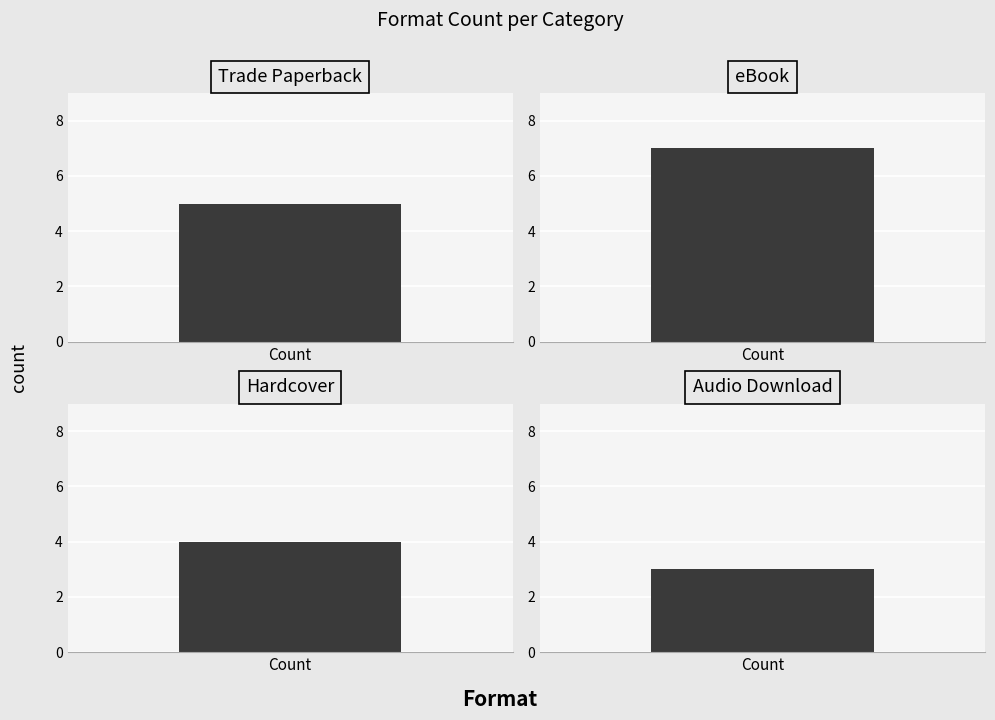

Count the values in the range 4 to 7.

3